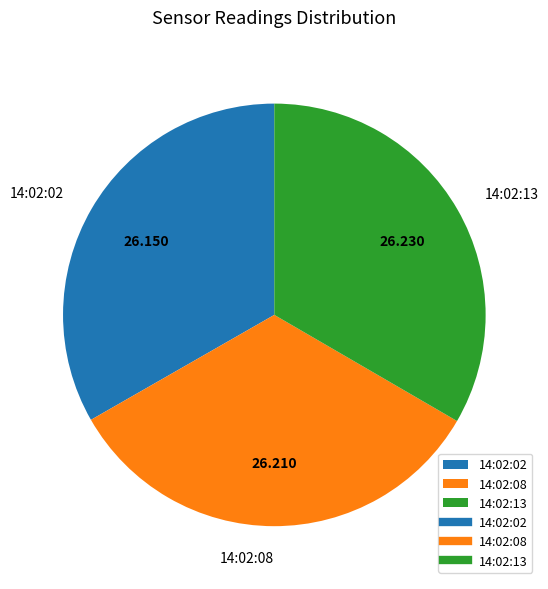

Is the sum of 14:02:13 and 14:02:02 greater than half?

Yes